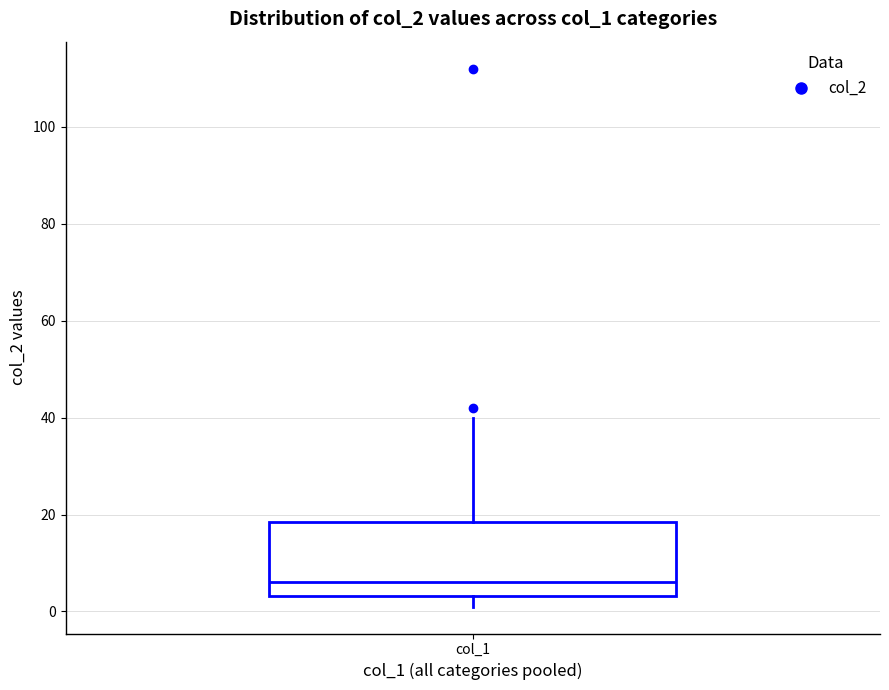

Where does the lower whisker of the box for col_1 end on the y-axis? The values are not printed on the chart, so give them approximately, as read against the axis.

2